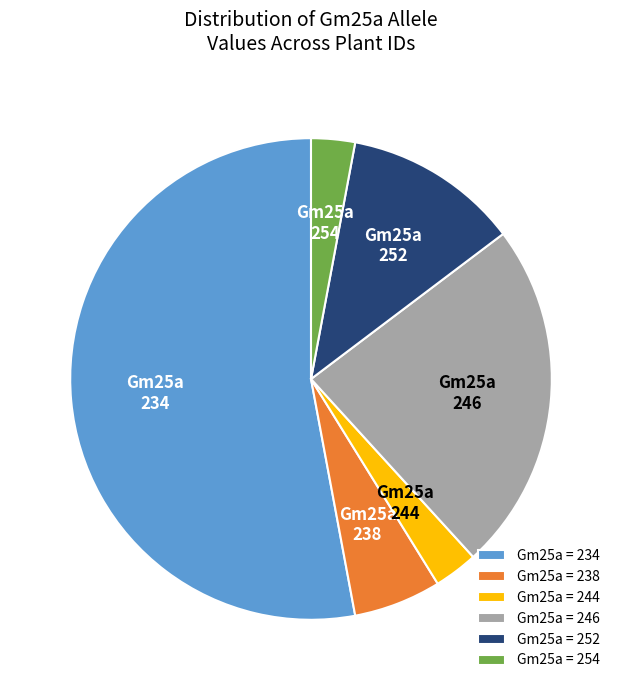

How many segments does this pie chart have?

6